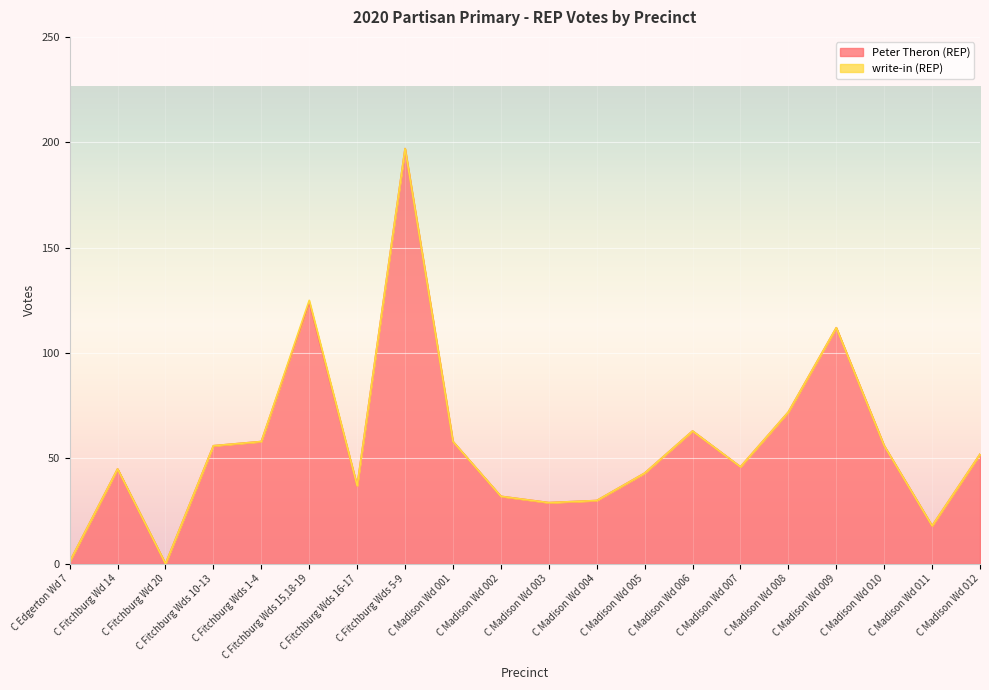

What is the label of the 17th point from the left?

C Madison Wd 009